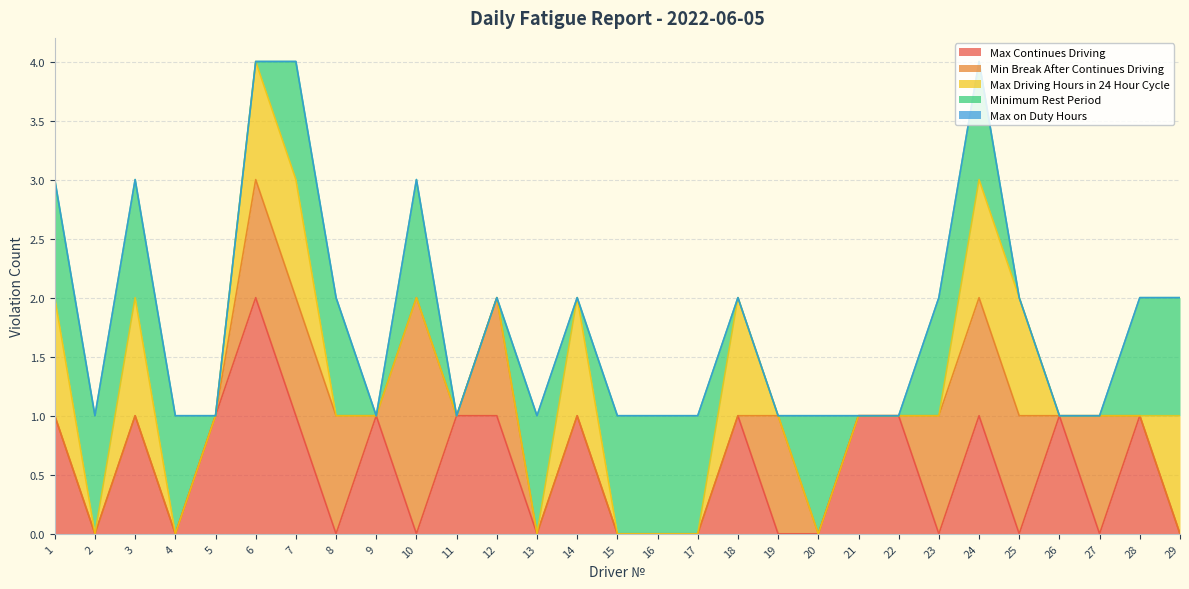

How many data points does each series have?

29